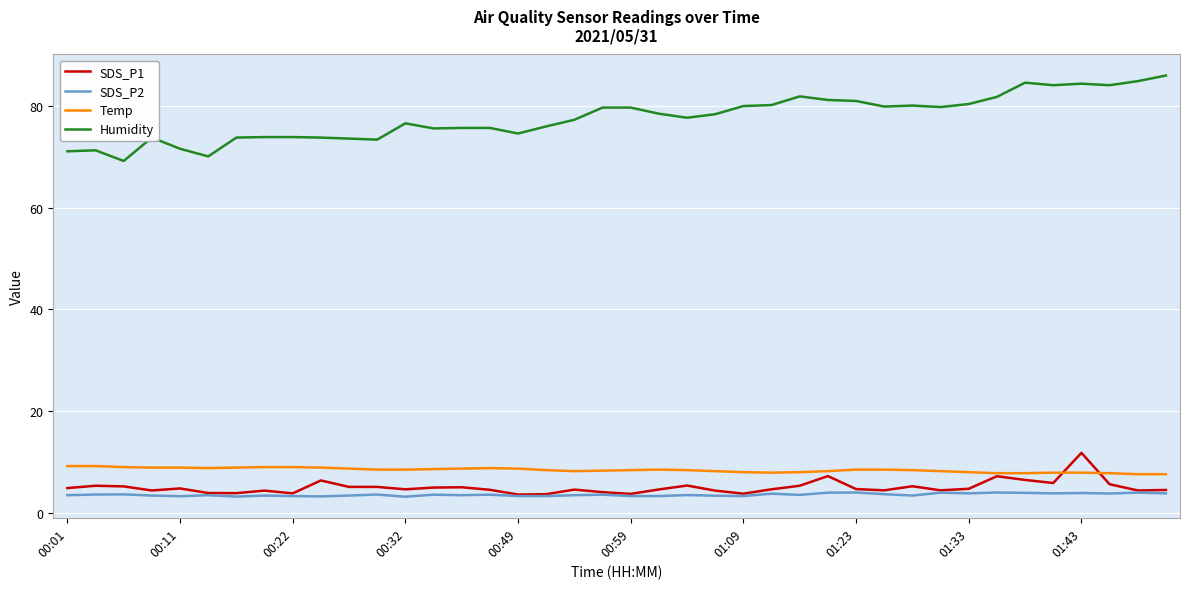

What is the difference between the second highest and second lowest values in the SDS_P2 series?

0.8